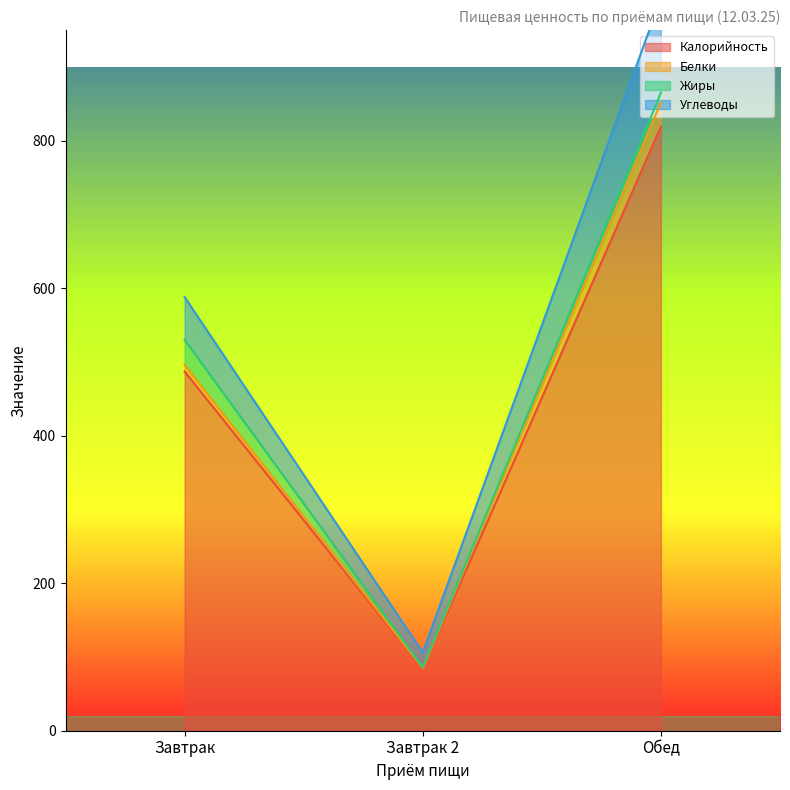

Which category has the highest value in the Калорийность series?

Обед